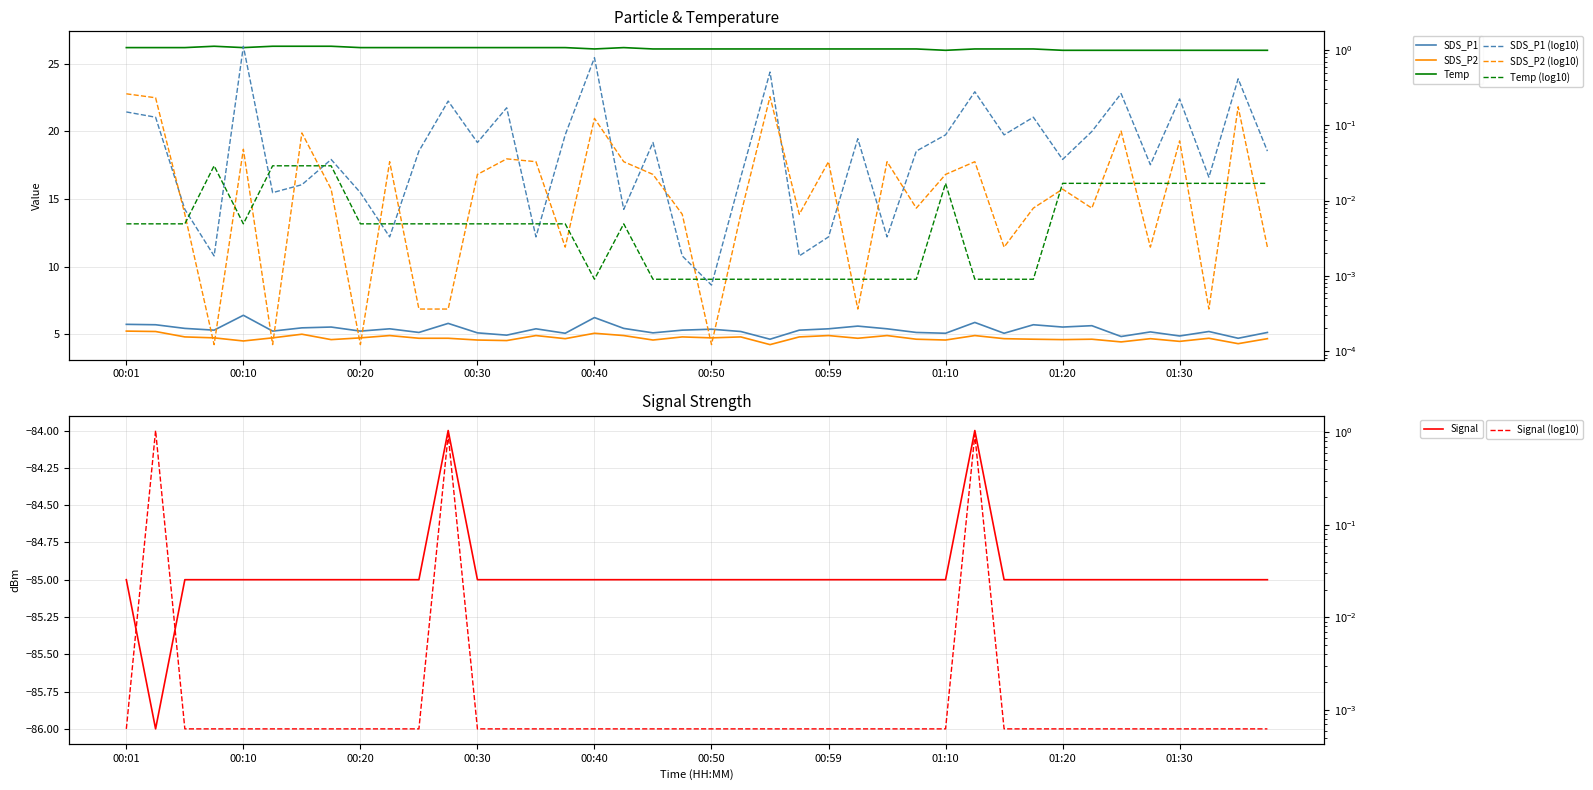

At which category is the sum across all series the highest?

29